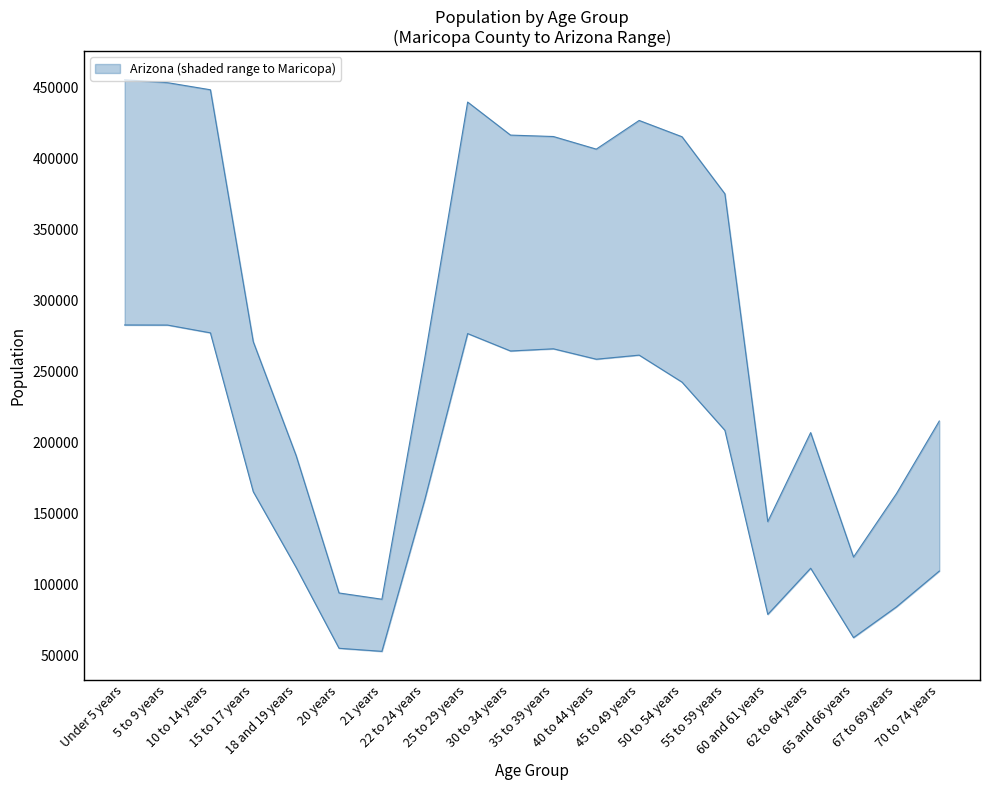

Is it true that Arizona equals 308318 at 18 and 19 years?

False